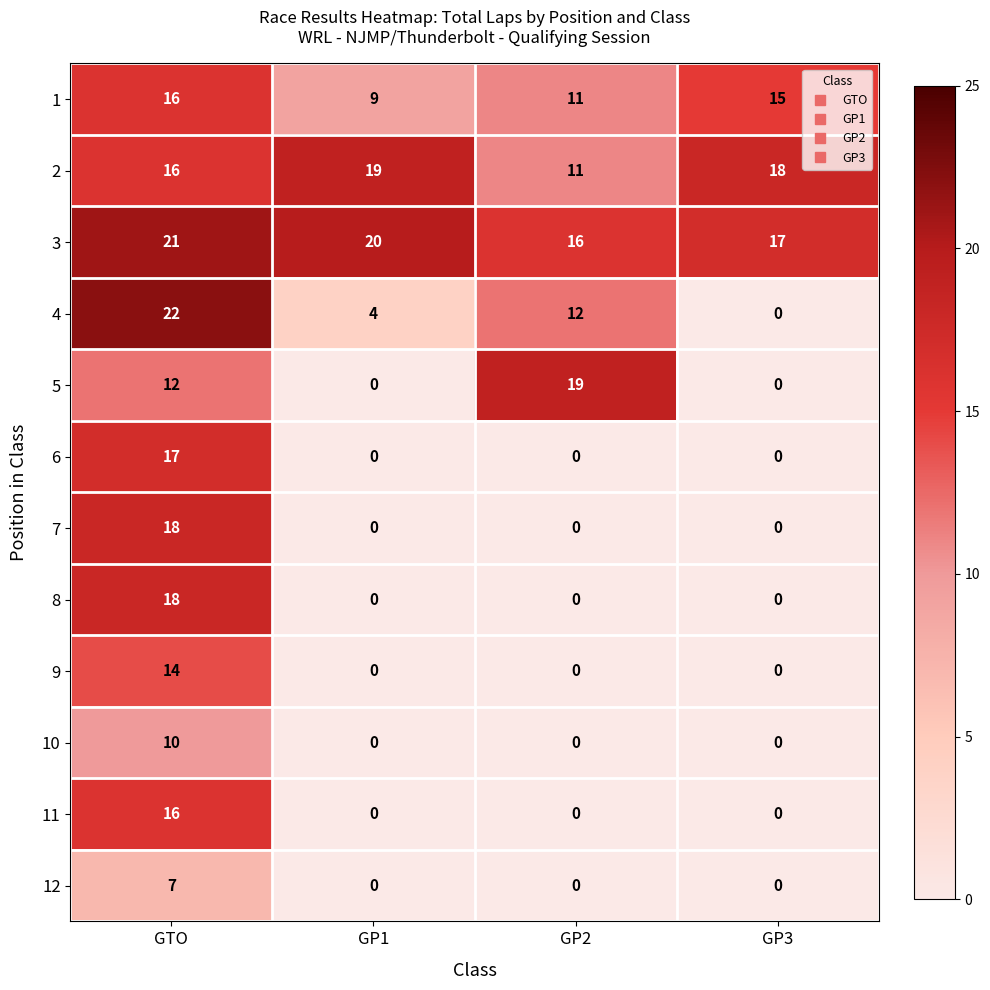

What is the difference between the maximum and minimum values in the 9 series?

14